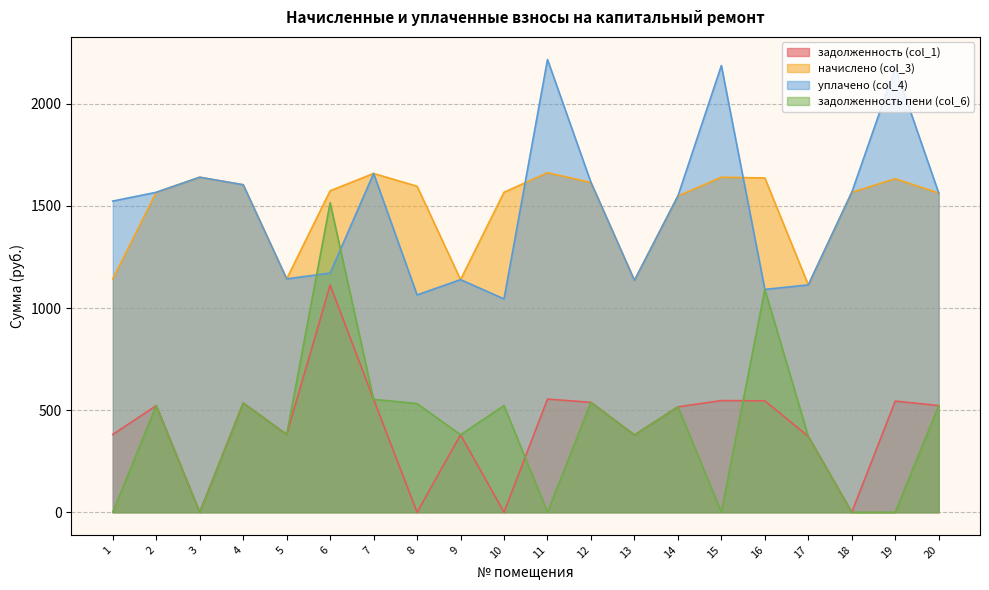

True or false: уплачено (col_4) and начислено (col_3) intersect in this chart.

True